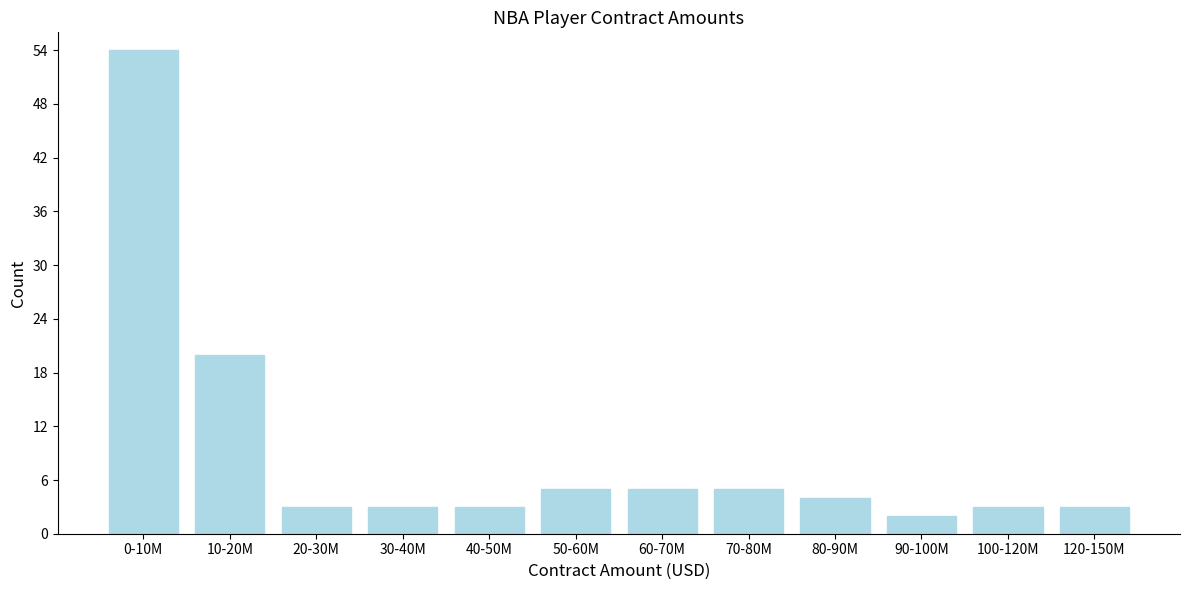

Reading left to right, list all the values displayed in this chart.

54	20	3	3	3	5	5	5	4	2	3	3